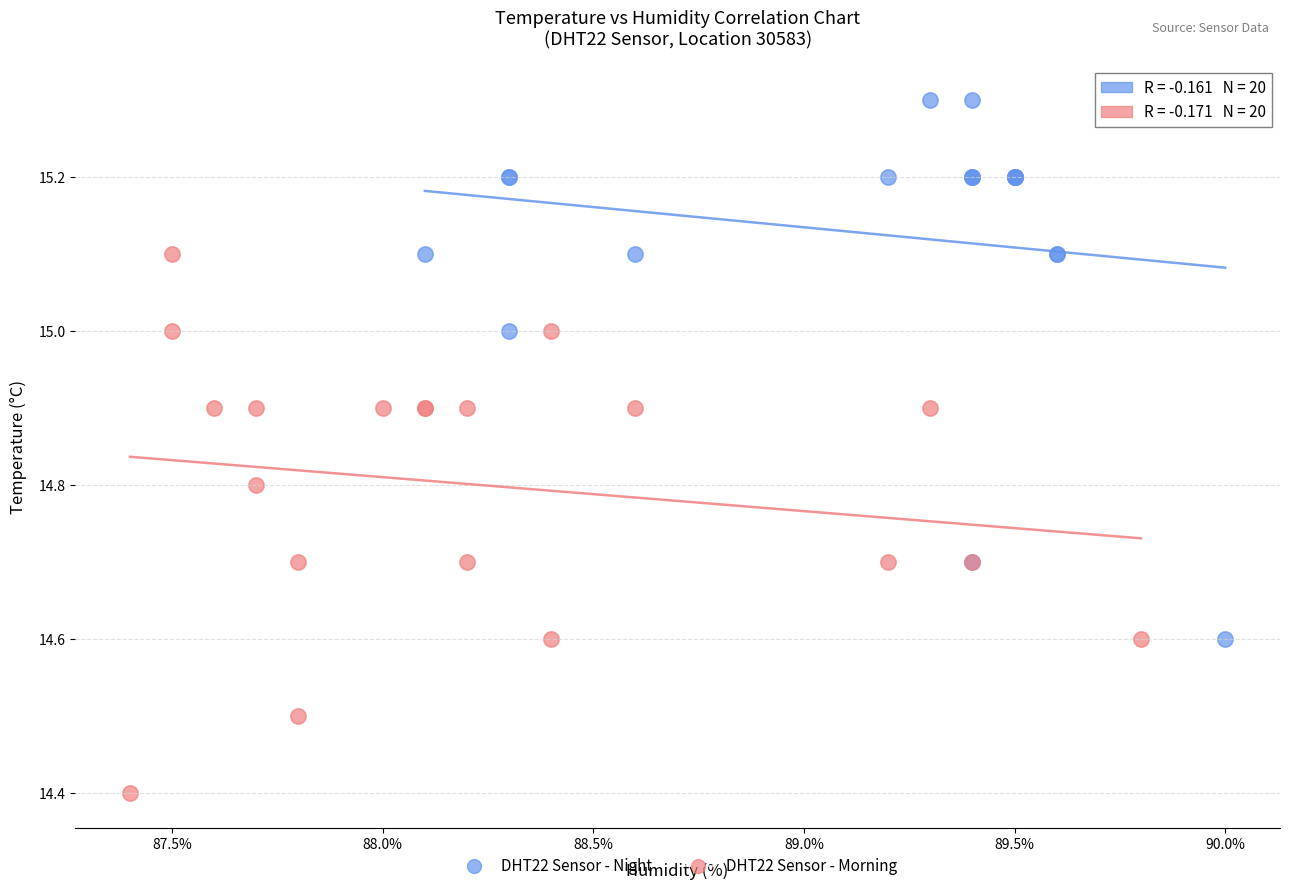

Which series contains the lowest Y value?

DHT22 Sensor - Morning